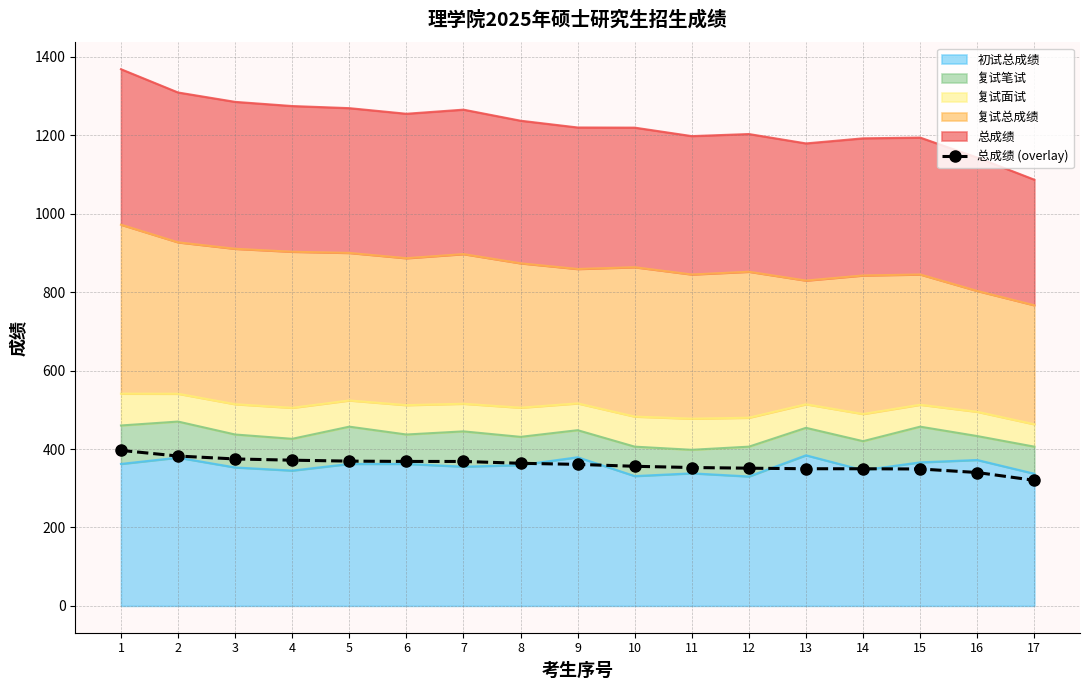

Reading left to right, list all the values displayed in this chart.

396.4	382.1	374.6	371.5	369.1	368.3	368.3	363.6	360.8	355.9	352.8	351.1	349.7	349.6	349.1	340.1	320.2